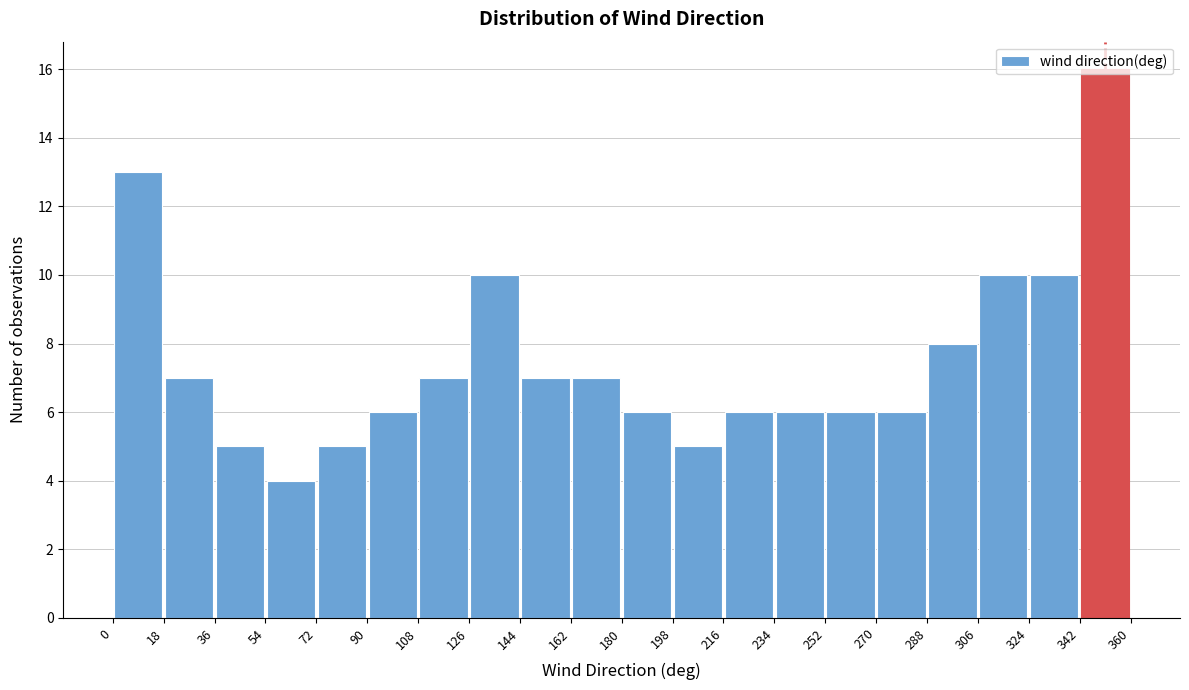

Over which range of the x-axis is the bar tallest?

342 to 360